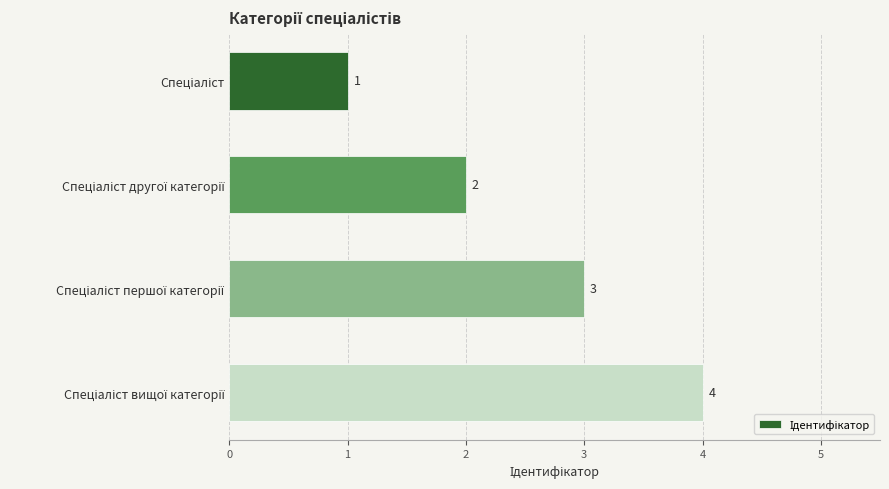

What is the maximum value shown in the chart?

4